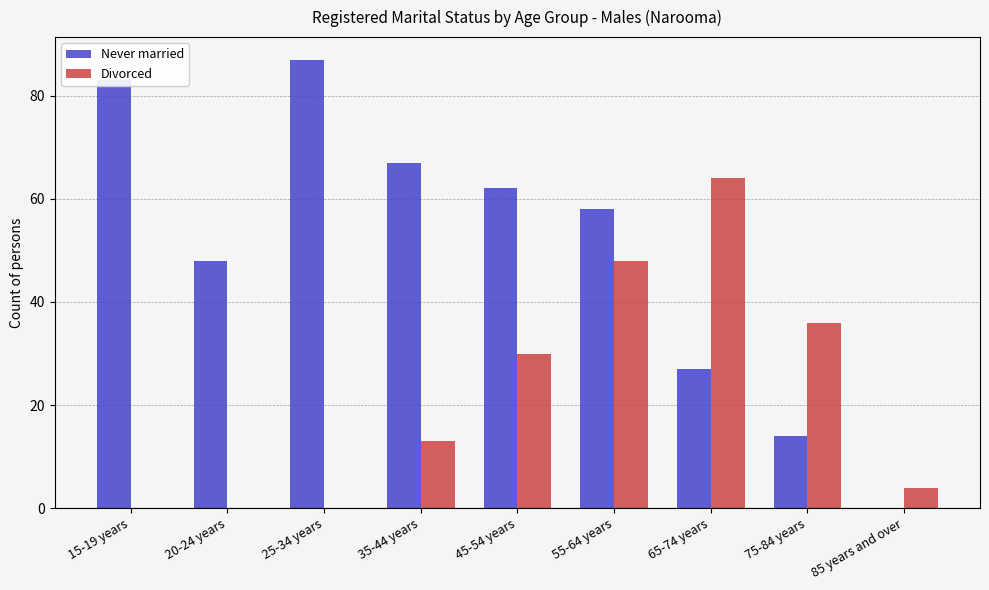

At which label does Divorced reach its peak?

65-74 years